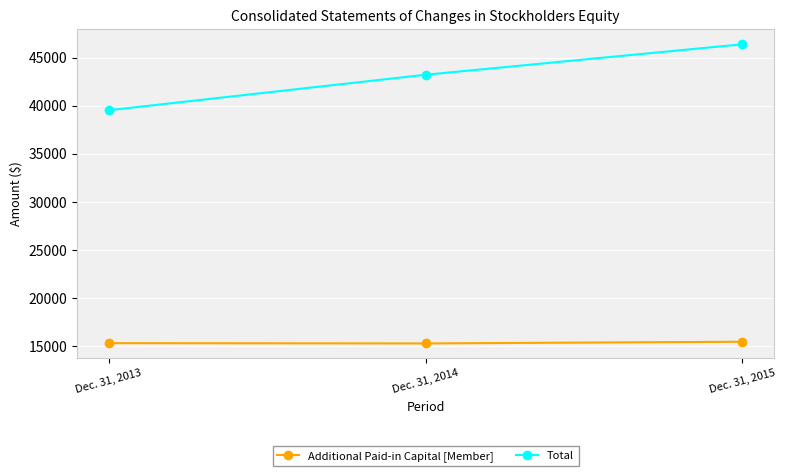

At how many categories does at least one series exceed 23989?

3